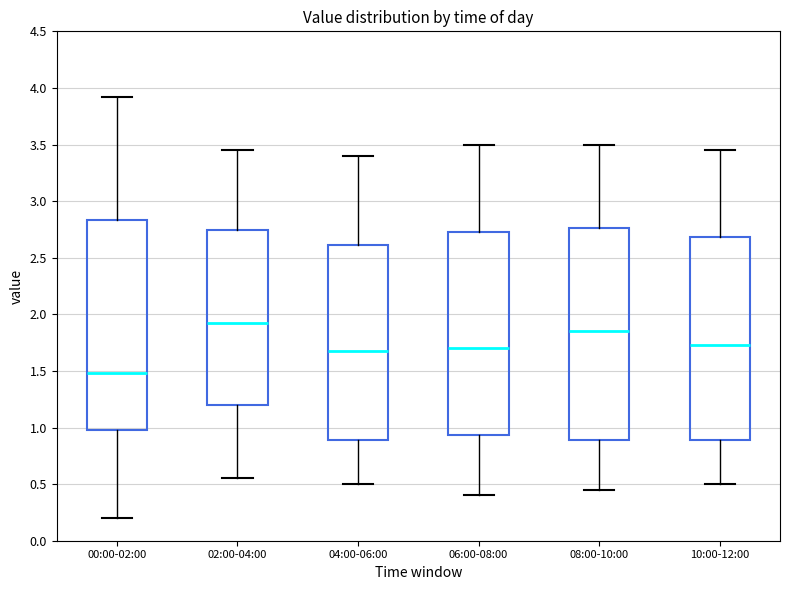

Which box's median line is the highest?

02:00-04:00